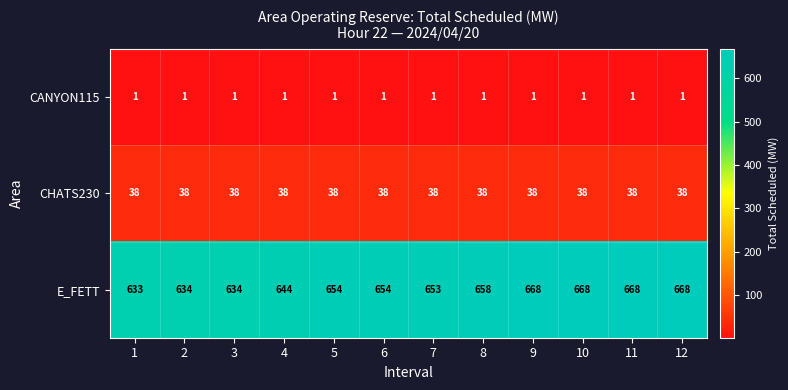

What is the maximum value shown in the chart?

668